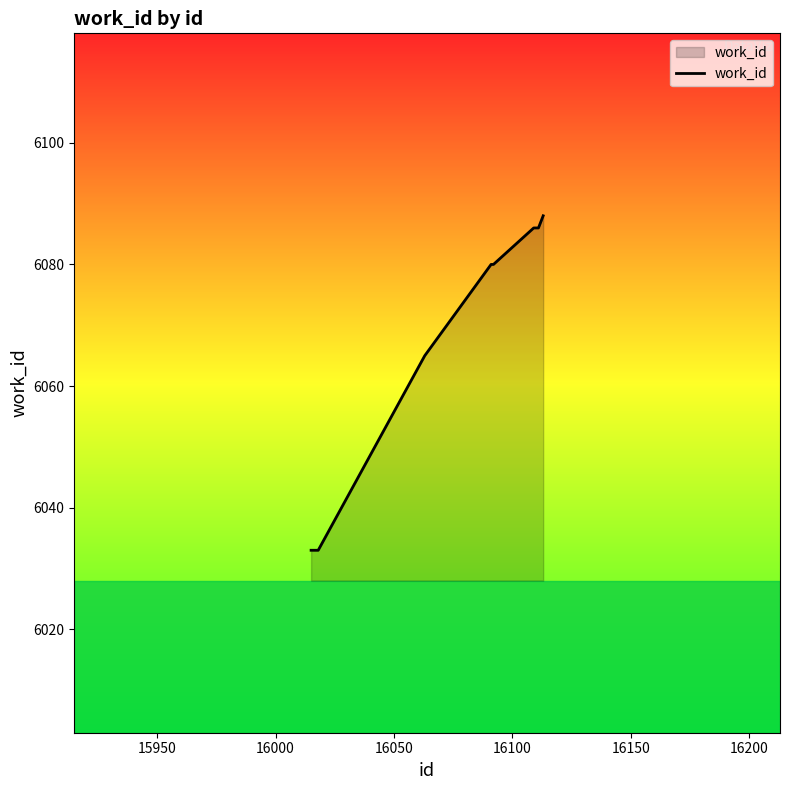

What is the difference between the maximum and minimum values?

55